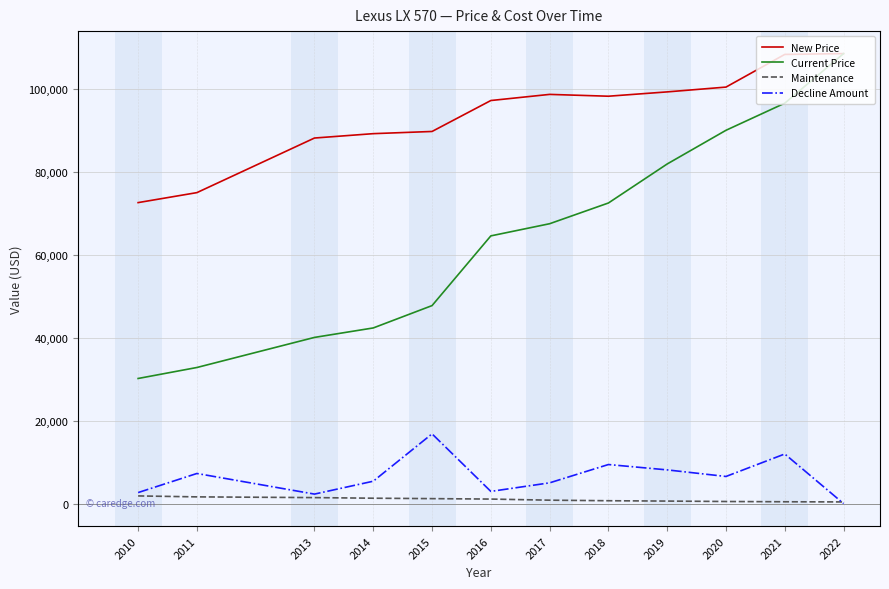

Which series changed the most between 2015 and 2016?

Current Price